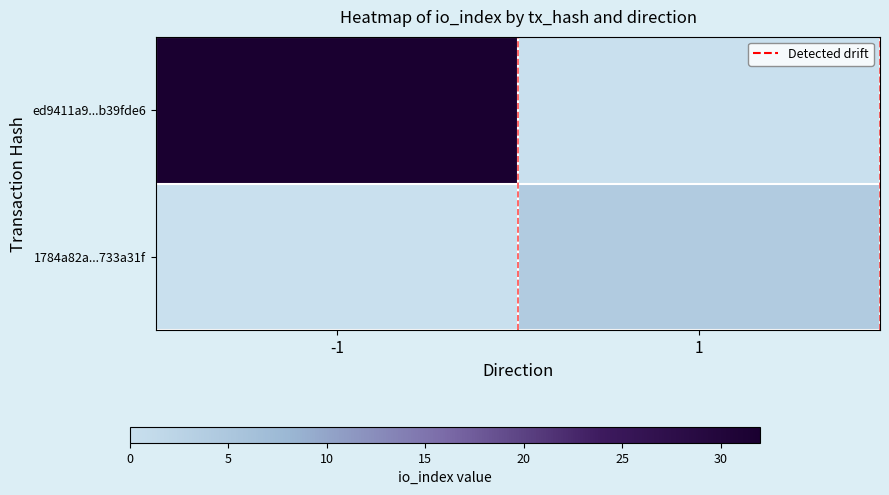

How many series are shown in this chart?

2